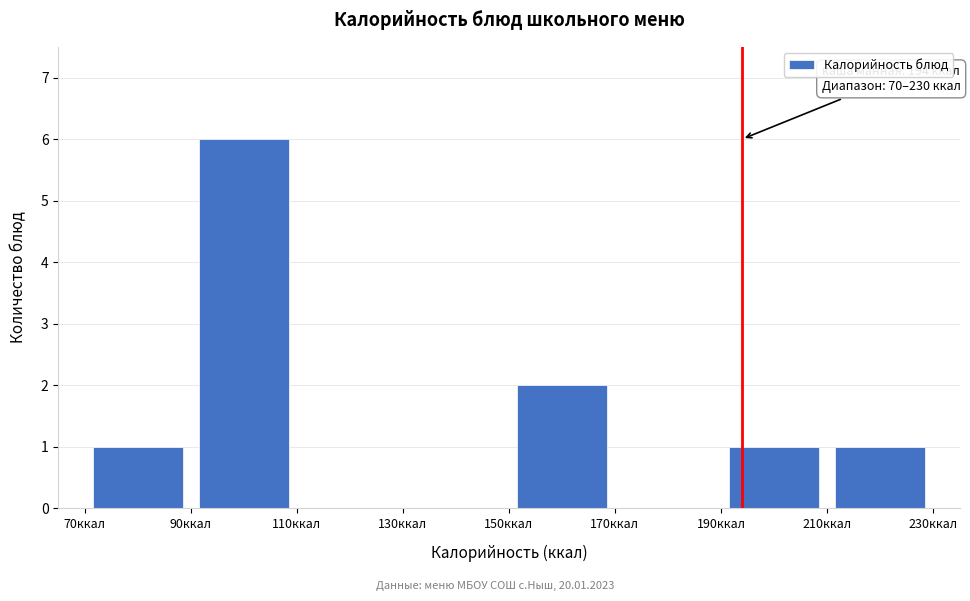

Over which range of the x-axis is the bar tallest?

90 to 110